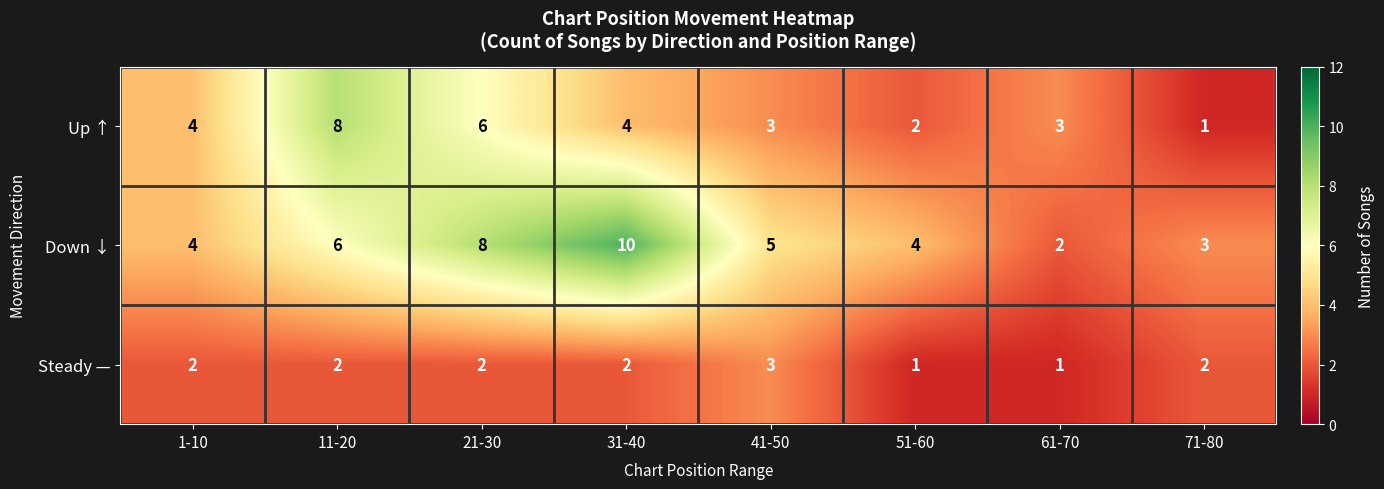

Count the number of data series in this chart.

3